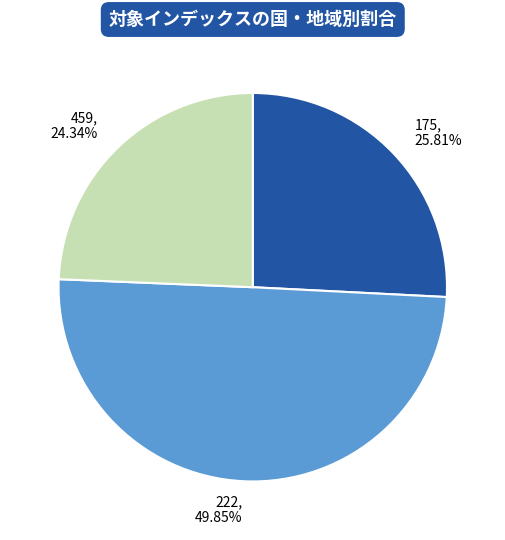

To the nearest percent, what is the combined percentage of 175 and 222?

76%